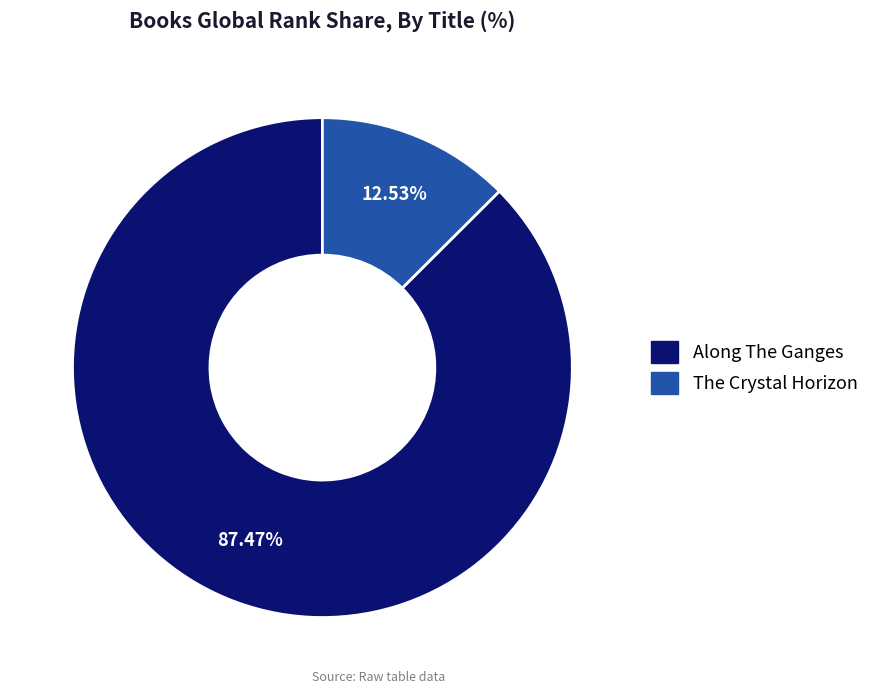

Which slice is the smallest?

The Crystal Horizon